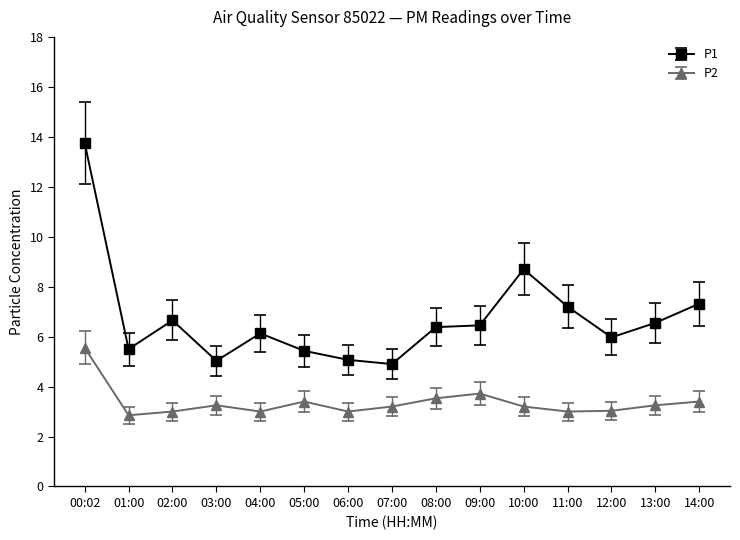

What is the difference between the P1 values at 14:00 and 07:00?

2.4